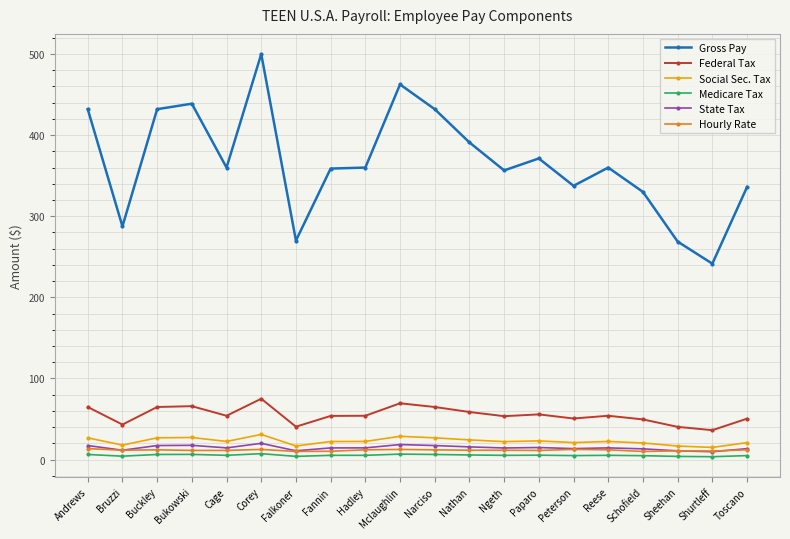

True or false: Gross Pay has a value of 391.0 at Nathan.

True